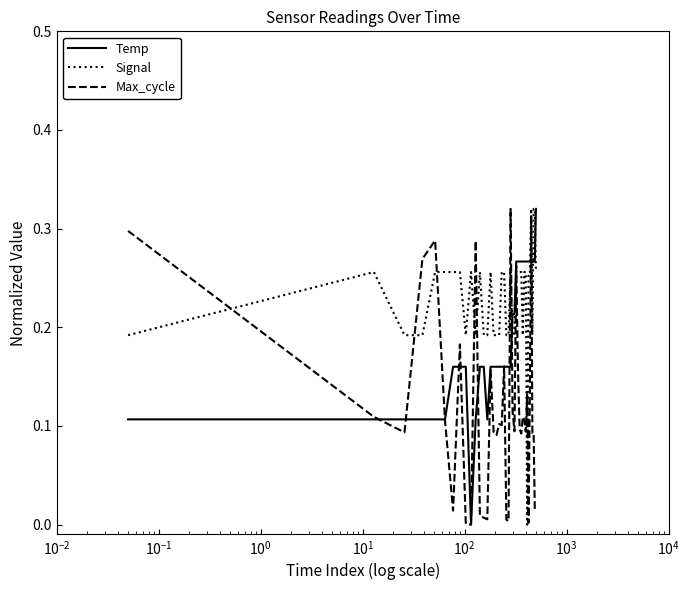

True or false: Max_cycle and Signal cross at least once.

True